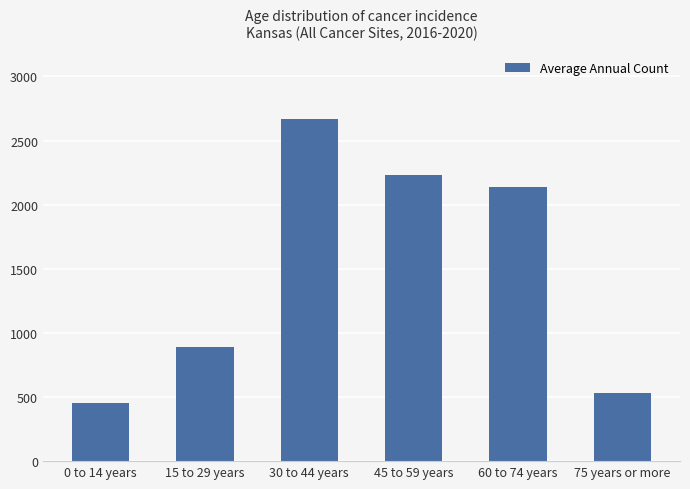

What is the greatest value displayed?

2670